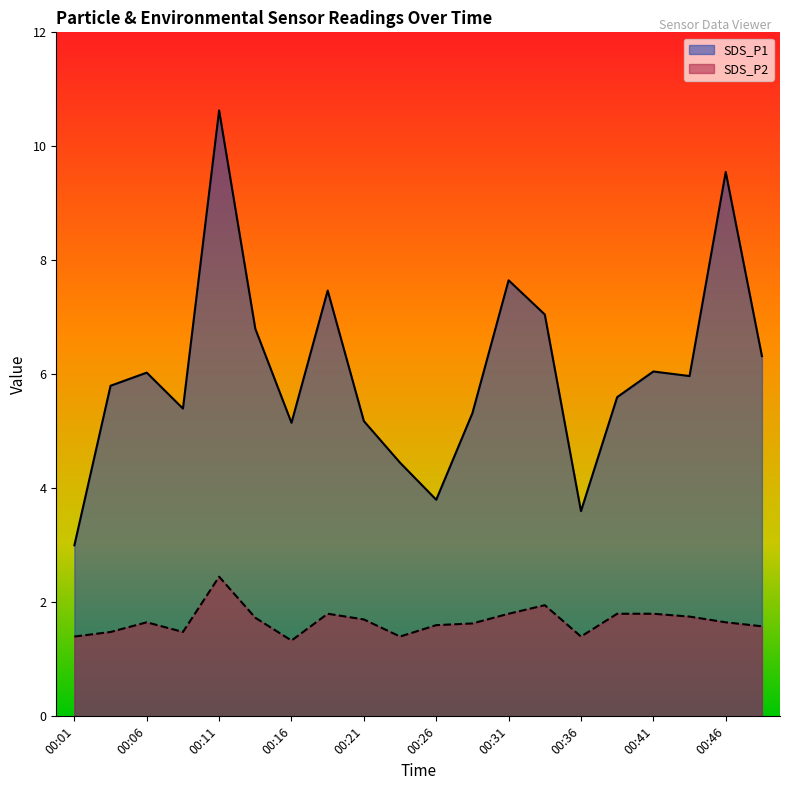

At which category does the chart reach its minimum across all series?

00:16